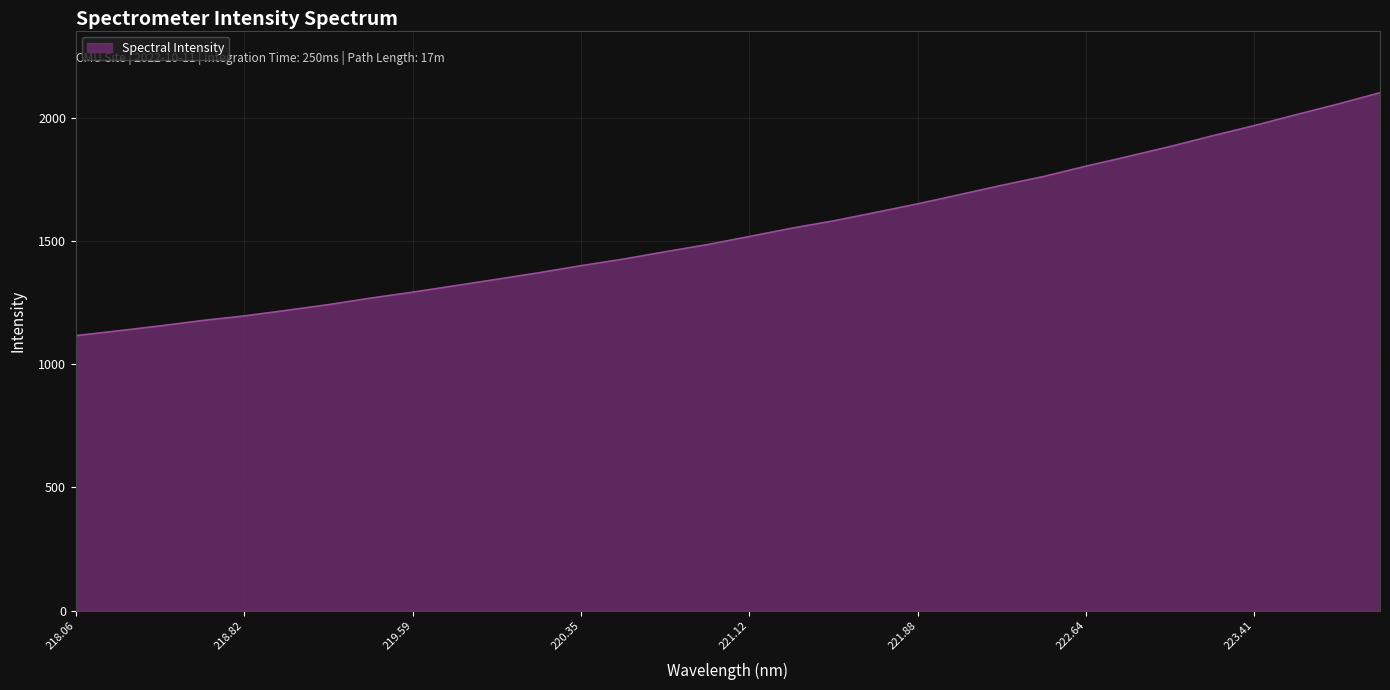

What is the average value?

1541.7